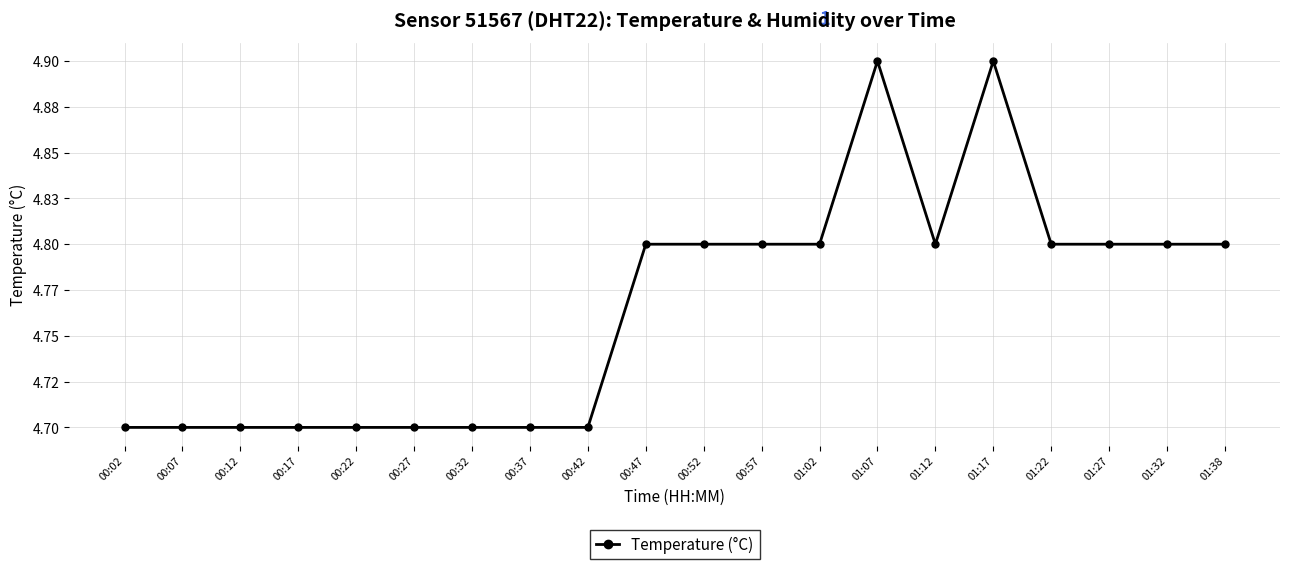

List the labels in order of value, smallest first.

00:02, 00:07, 00:12, 00:17, 00:22, 00:27, 00:32, 00:37, 00:42, 00:47, 00:52, 00:57, 01:02, 01:12, 01:22, 01:27, 01:32, 01:38, 01:07, 01:17